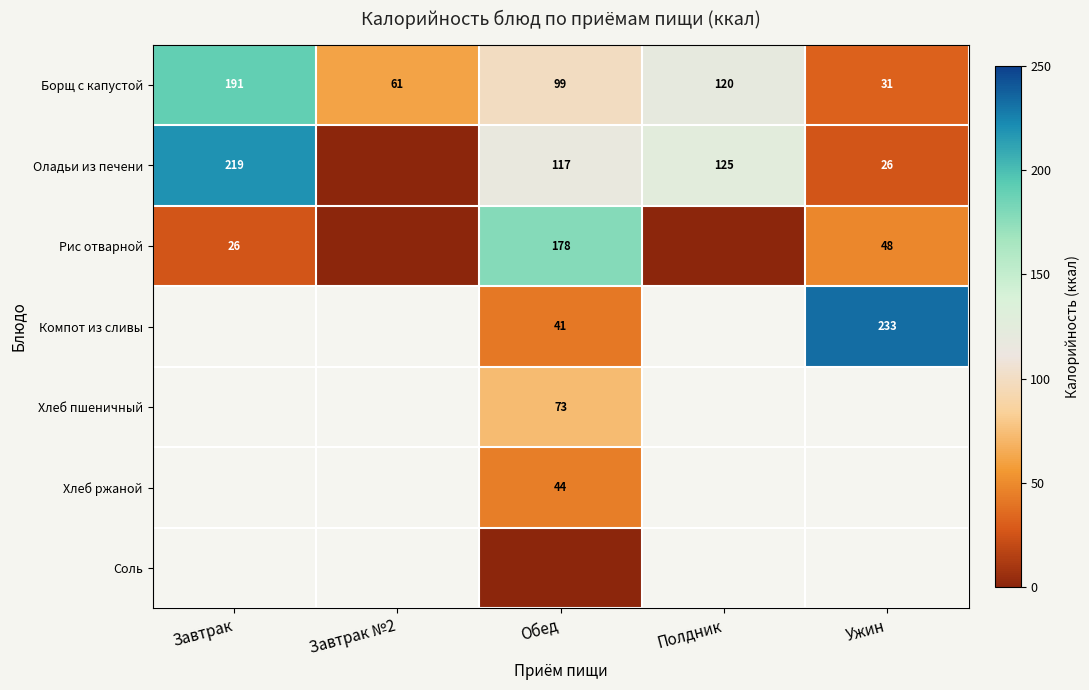

What is the spread (max minus min) of values at Полдник?

125.1